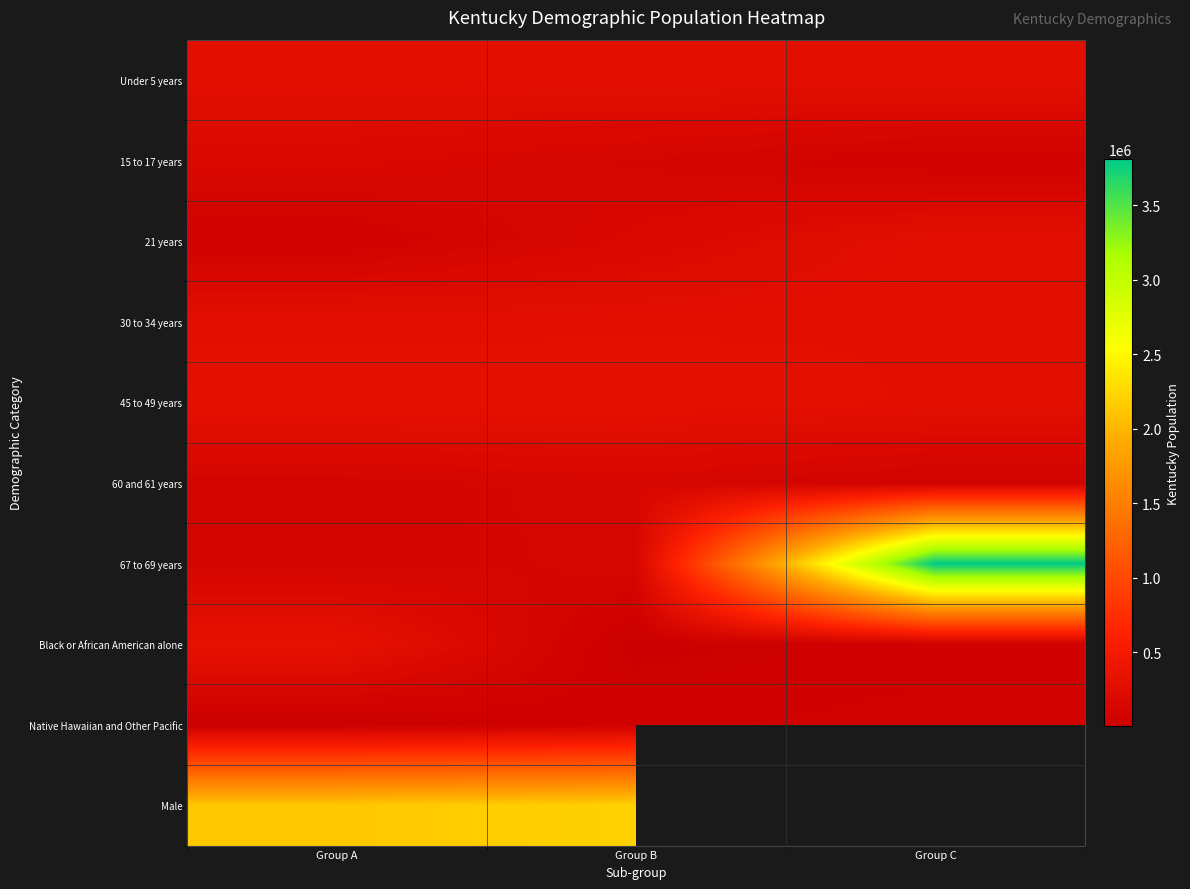

What is the sum of the Under 5 years values at Group A and Group C?

566521.0